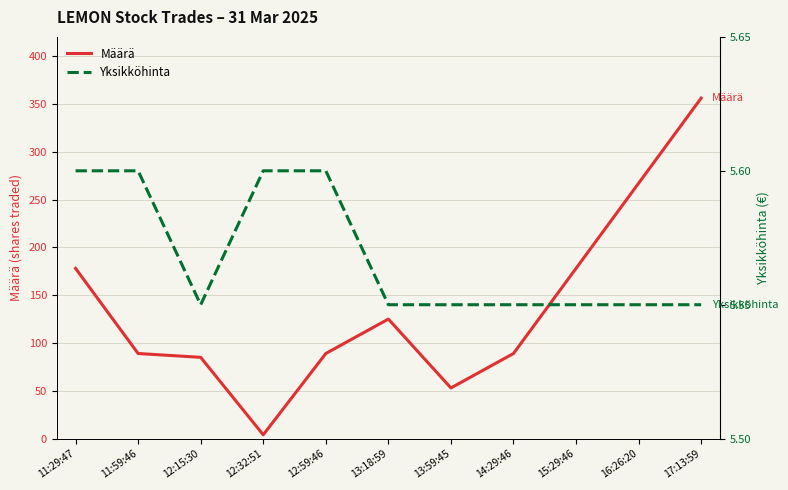

At which label is Yksikköhinta closest to 5?

12:15:30